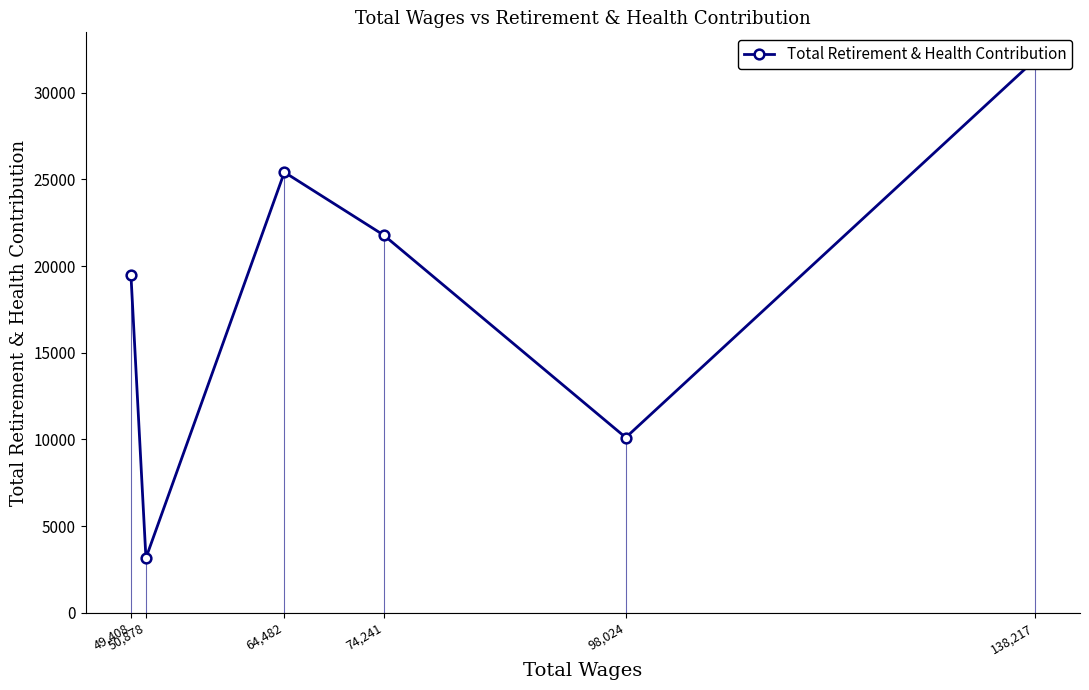

At which label is the value closest to 17524?

49,408